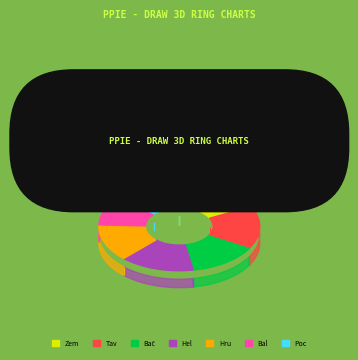

Combined, do Zemaníková Denisa and Bačíková Jana account for over 50%?

No